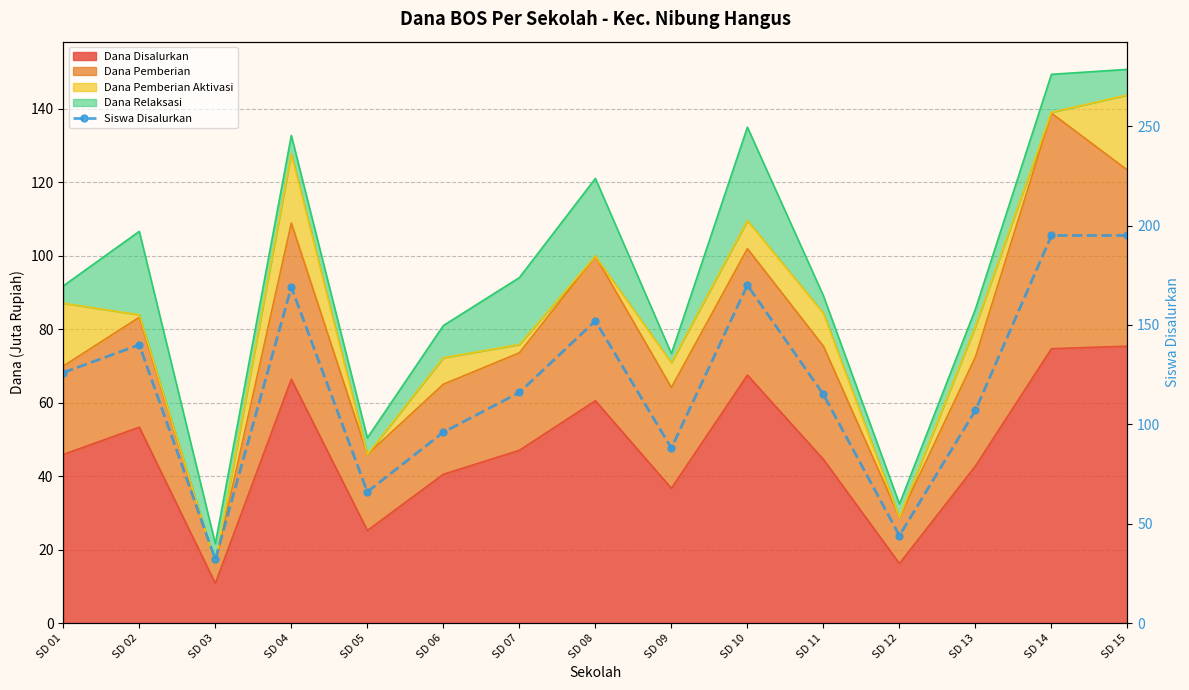

What is the value of the 6th point from the left?

96